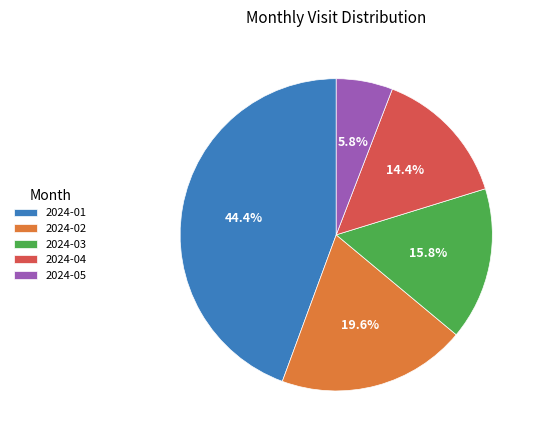

What percentage is NOT represented by 2024-02?

80.4%